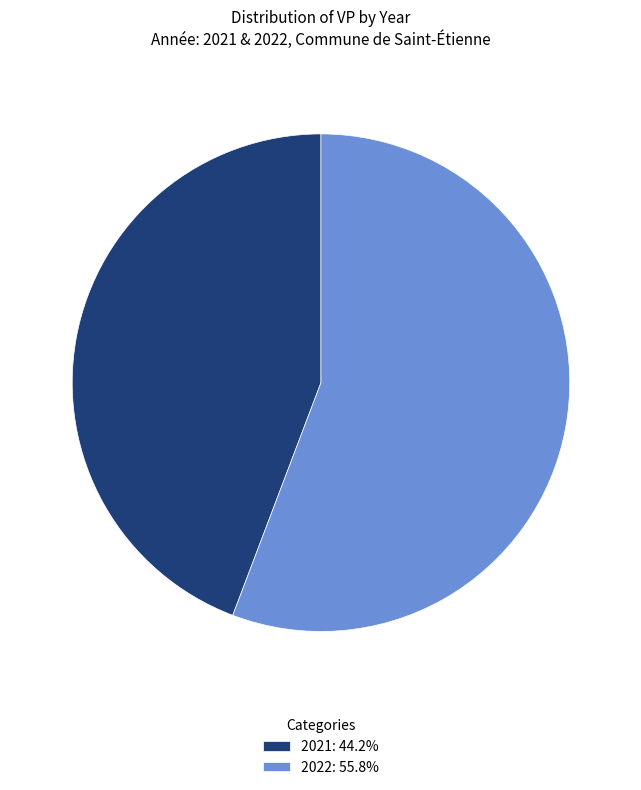

Does any single category account for the majority?

Yes